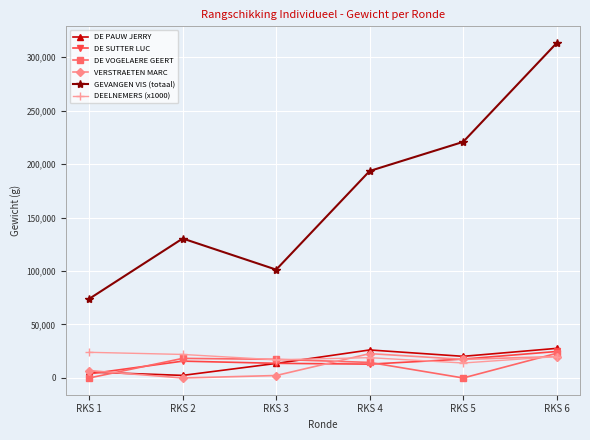

How many GEVANGEN VIS (totaal) values are between 101280 and 220700?

4